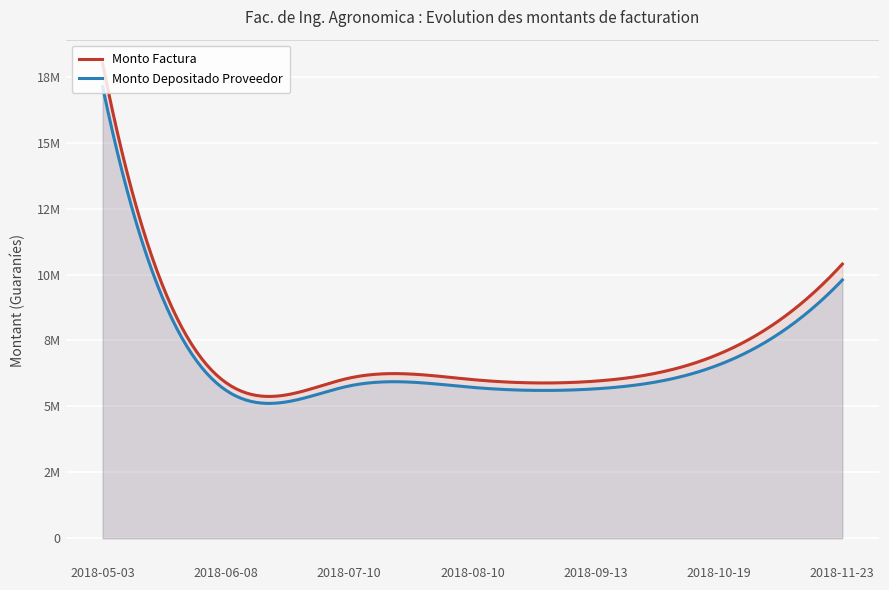

Which category has the lowest value across all series?

2018-06-08